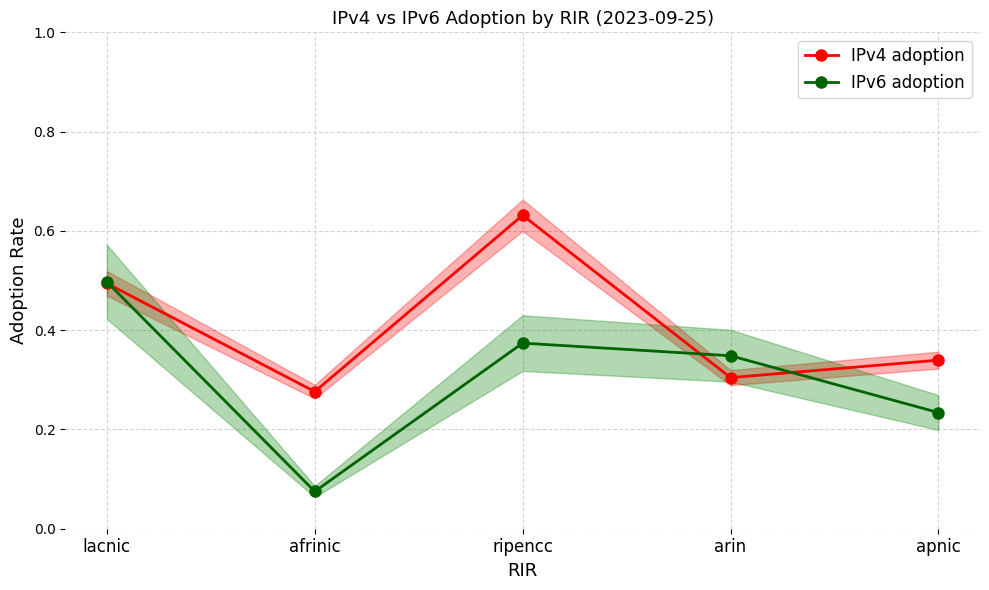

True or false: IPv6 adoption has a value of 0.1 at afrinic.

False